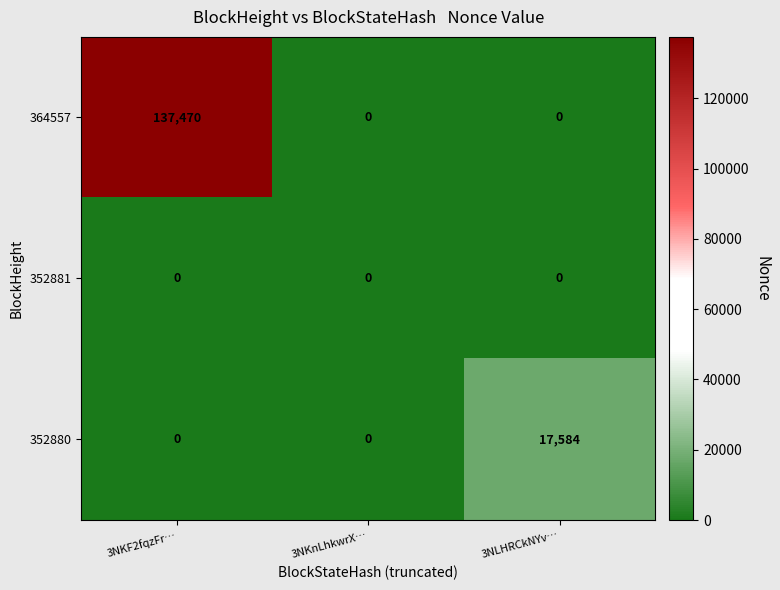

Is it true that 352881 equals 0 at 3NKF2fqzFr…?

True